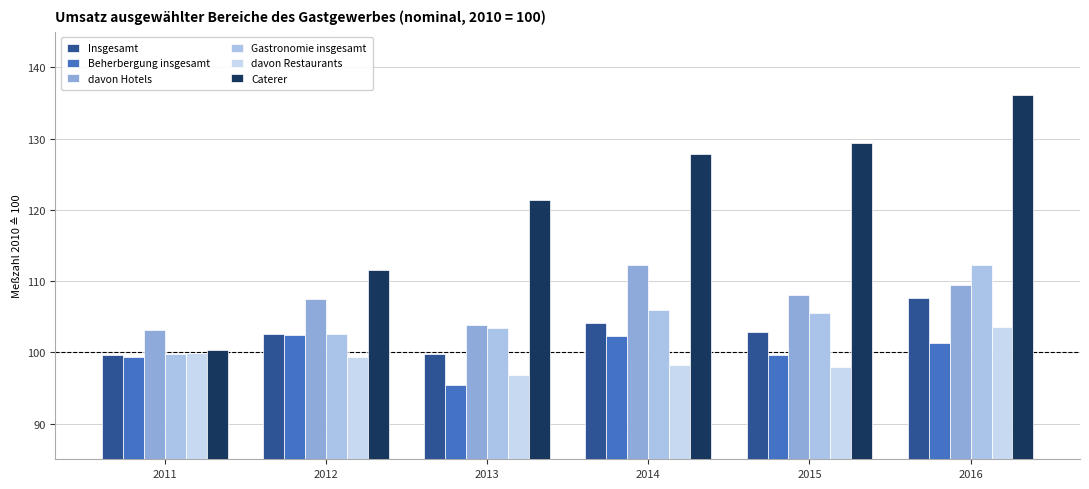

The davon Hotels series shows 141.6 at 2011. True or false?

False